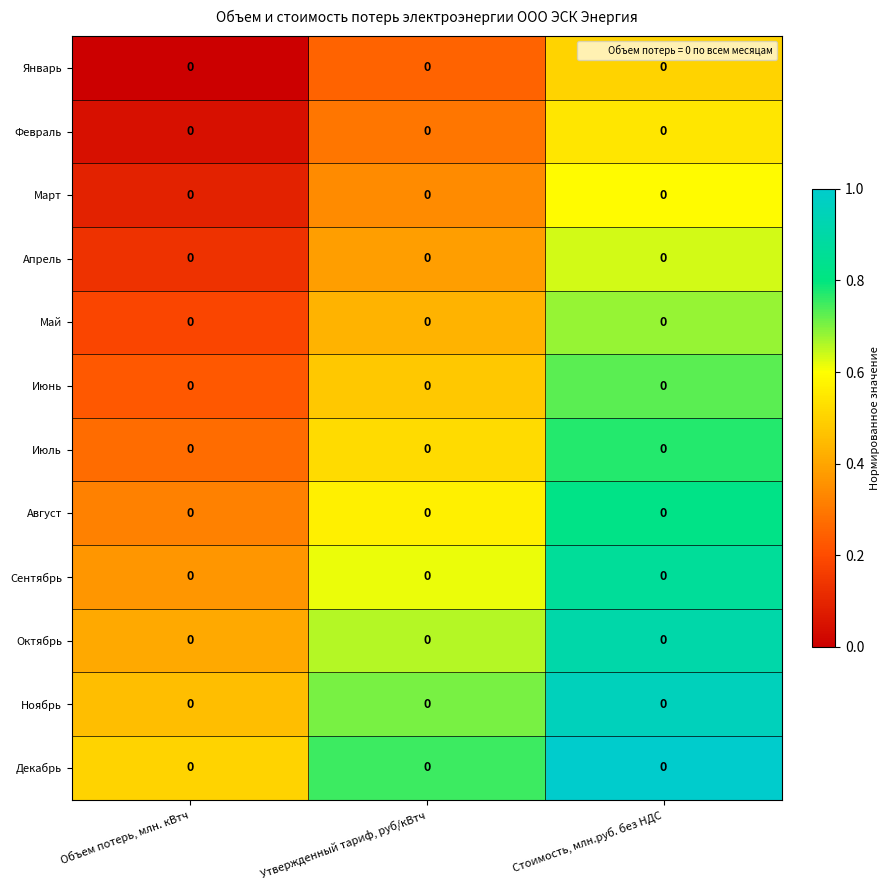

The value of Март at Утвержденный тариф, руб/кВтч is 0.2. True or false?

False